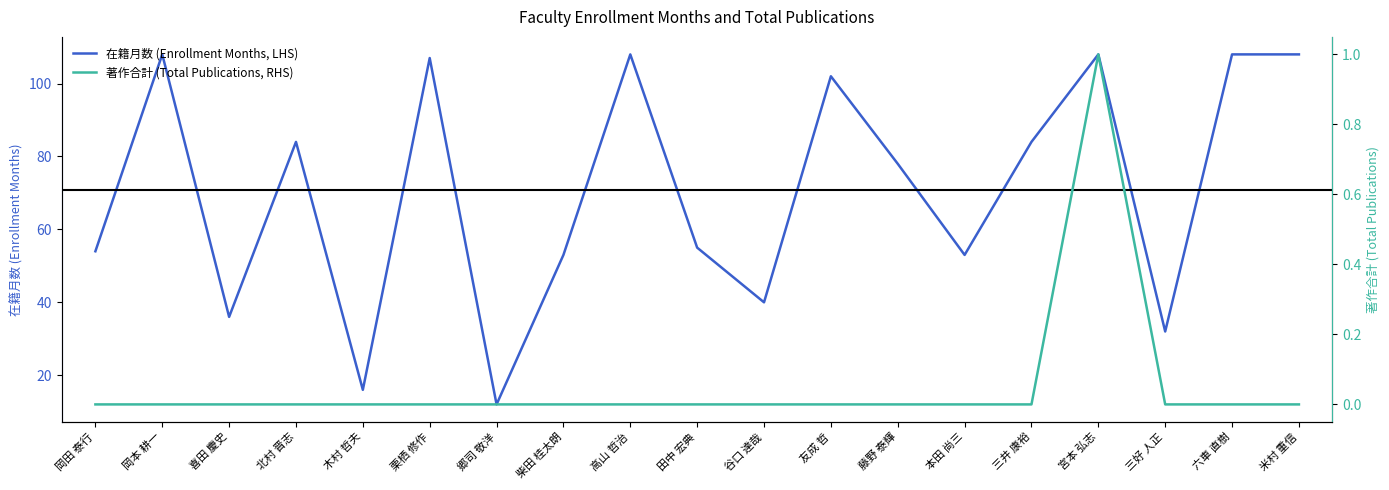

True or false: 著作合計 (Total Publications, RHS) has a value of 0 at 柴田 桂太朗.

True